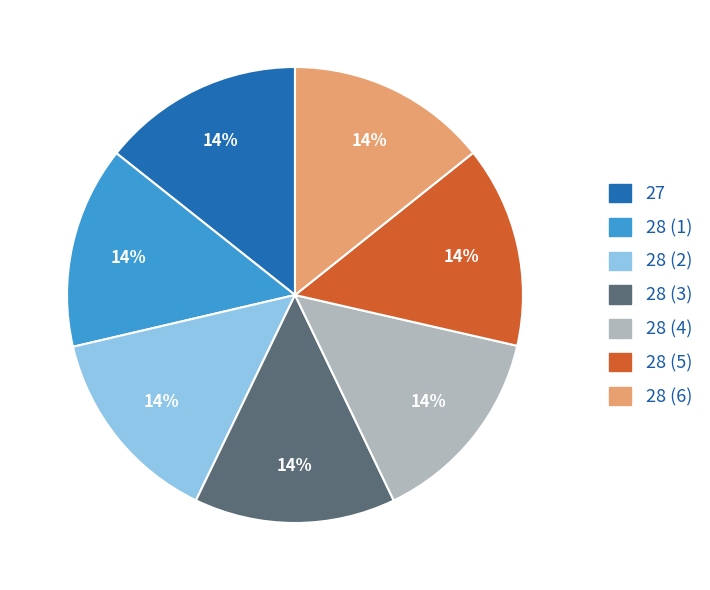

Is there a majority slice in this chart?

No